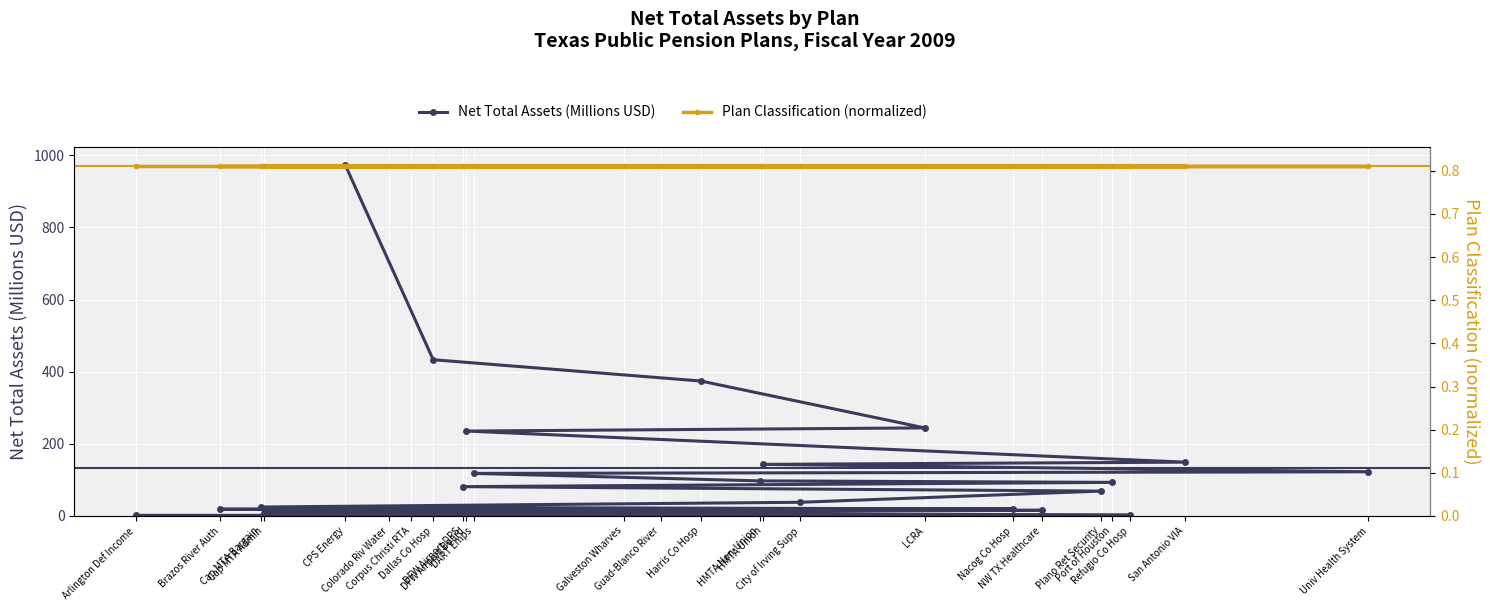

Which series has the largest total across all categories?

Net Total Assets (Millions USD)